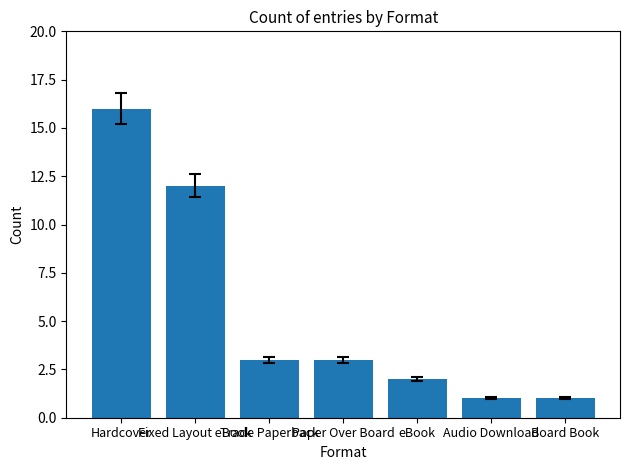

The value at Trade Paperback is 3. True or false?

True